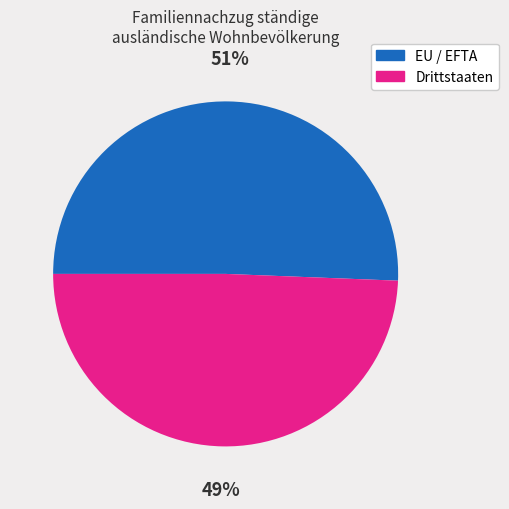

Rank the categories by value from lowest to highest.

Drittstaaten, EU / EFTA